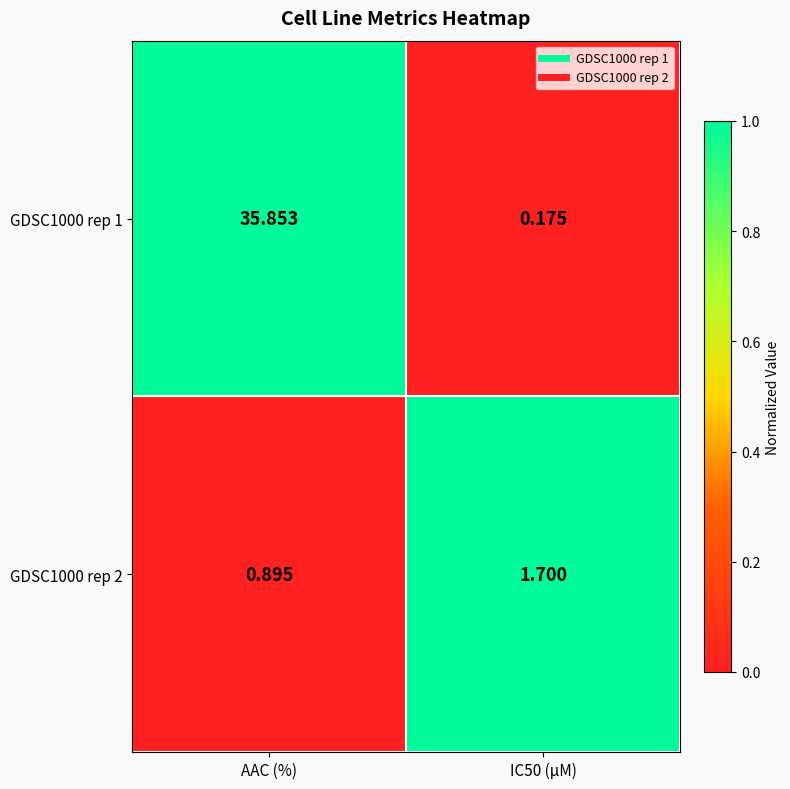

Which series changed the most between AAC (%) and IC50 (µM)?

GDSC1000 rep 1